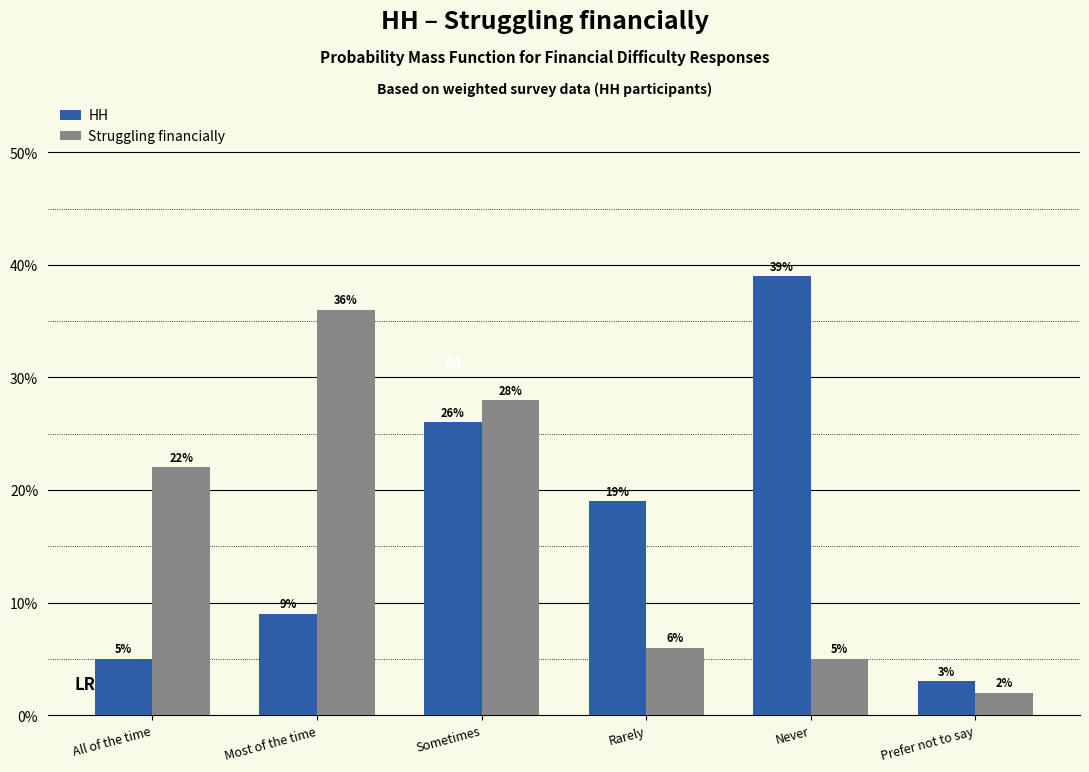

Does the chart contain stacked bars?

No